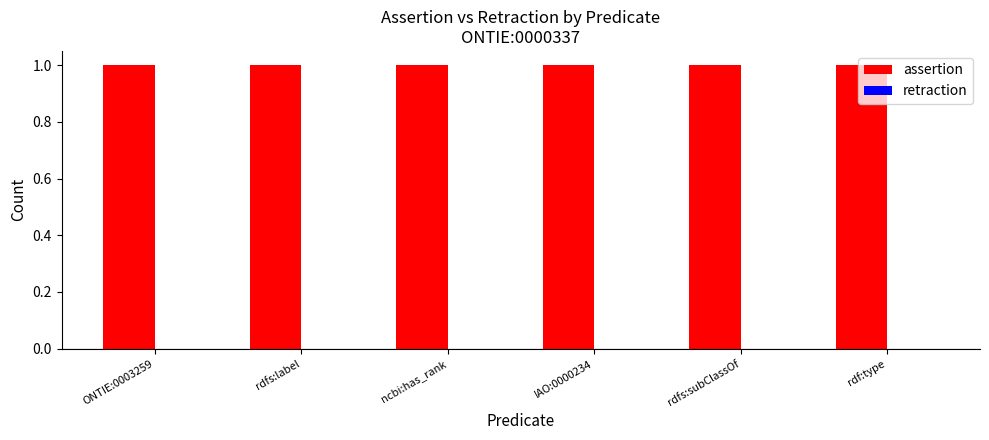

Rank the series at rdf:type from highest to lowest value.

assertion, retraction